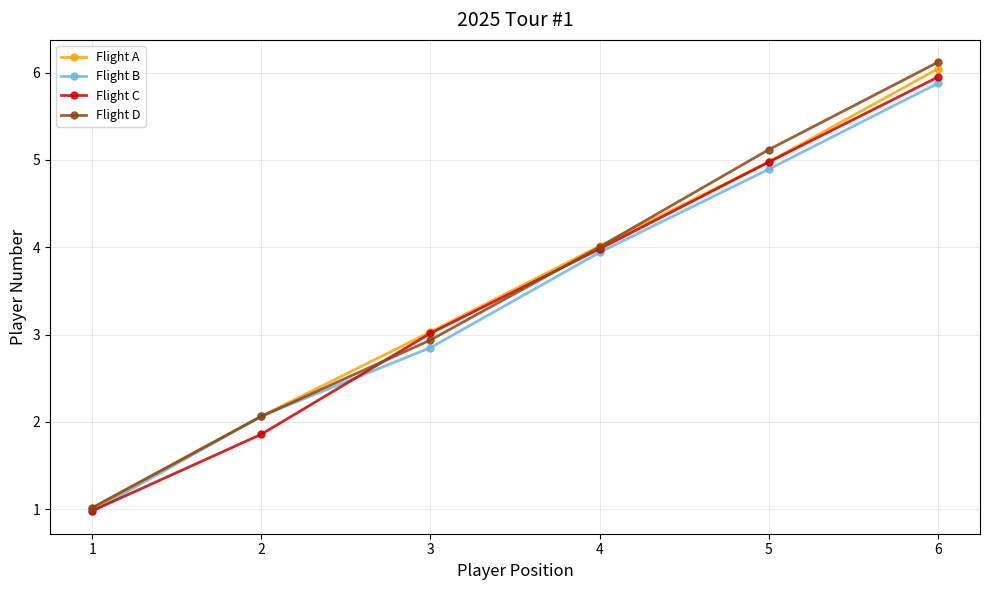

List the series in order of their peak value, lowest first.

Flight B, Flight C, Flight A, Flight D